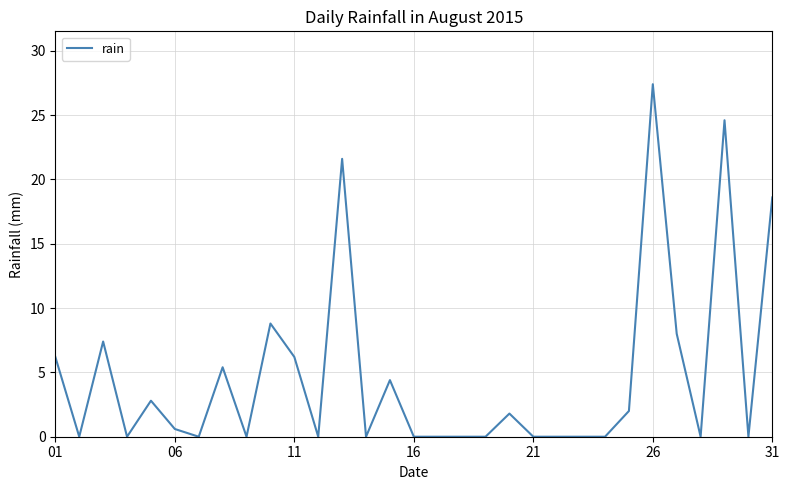

Is this an area chart (filled region under the line)?

No